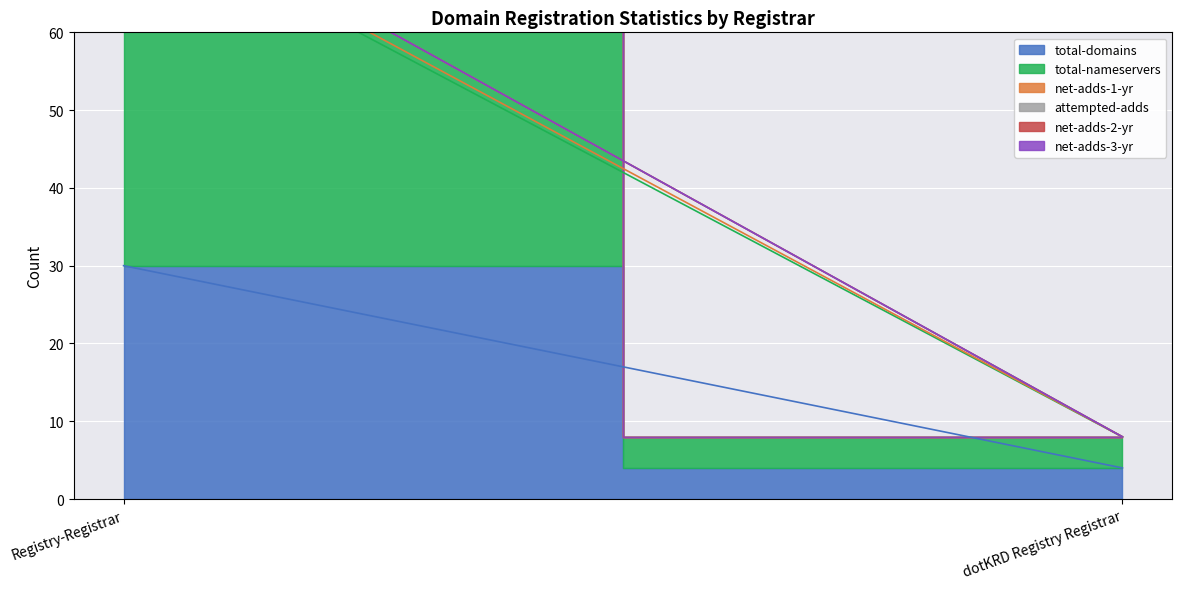

What is the value of the total-nameservers point at the 2nd from the left?

4